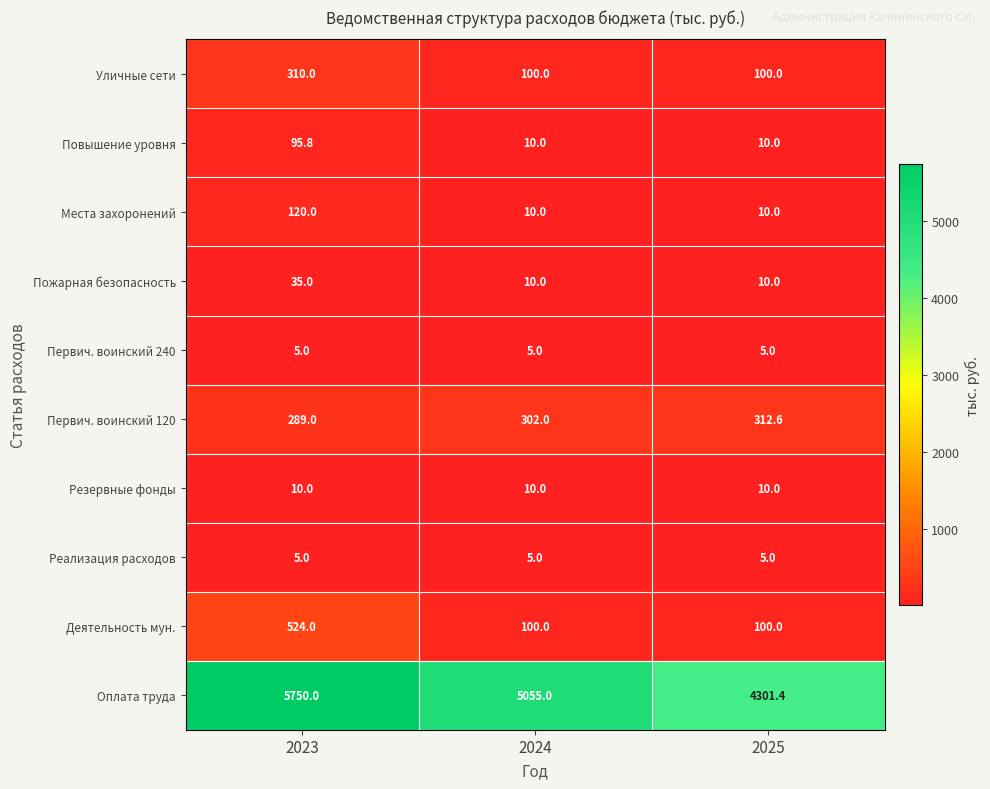

Which series has the widest spread of values?

Оплата труда